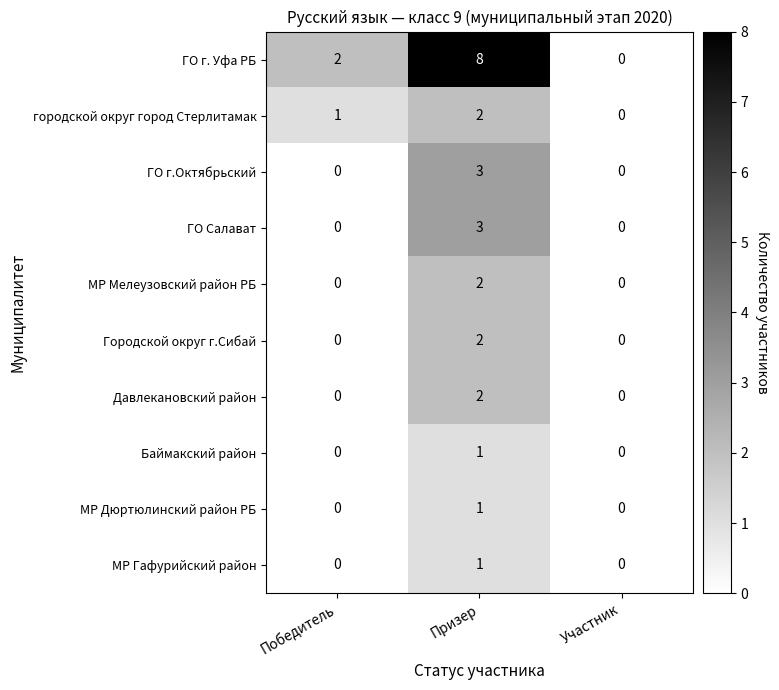

Reading left to right, what are all the values shown in this chart?

ГО г. Уфа РБ: 2	8	0
городской округ город Стерлитамак: 1	2	0
ГО г.Октябрьский: 0	3	0
ГО Салават: 0	3	0
МР Мелеузовский район РБ: 0	2	0
Городской округ г.Сибай: 0	2	0
Давлекановский район: 0	2	0
Баймакский район: 0	1	0
МР Дюртюлинский район РБ: 0	1	0
МР Гафурийский район: 0	1	0